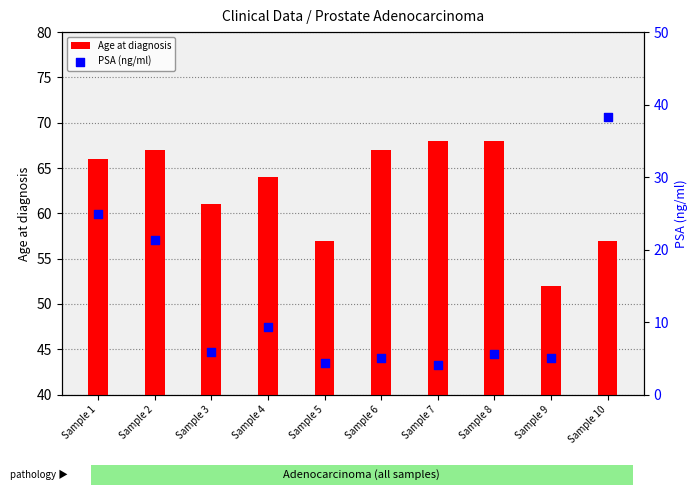

Which series reaches the minimum Y coordinate?

PSA (ng/ml)